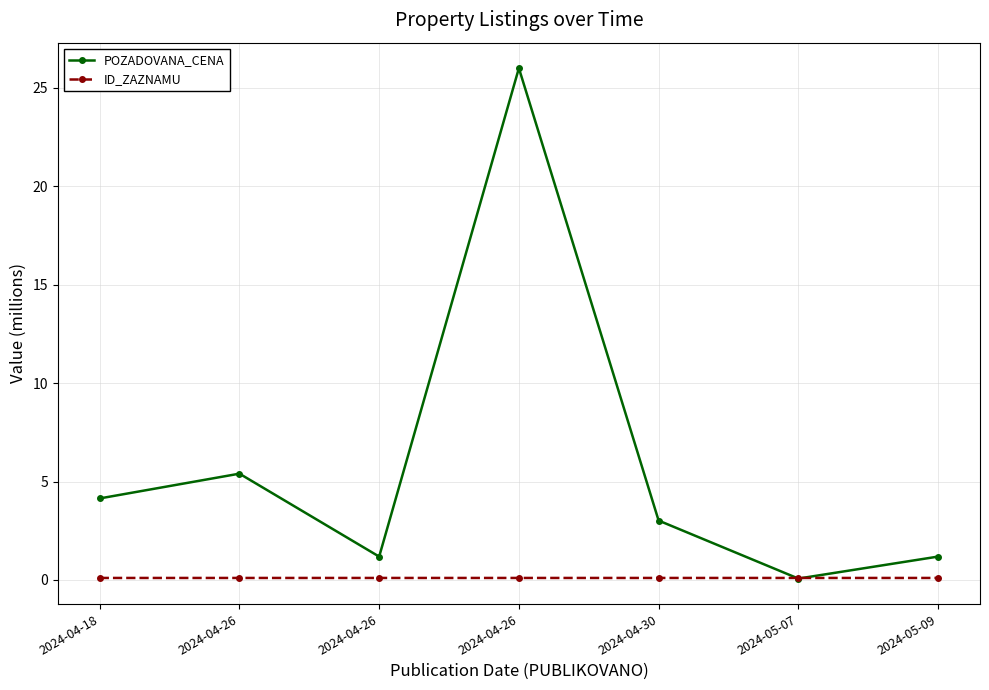

What is the value of the ID_ZAZNAMU point at the 7th from the left?

0.1